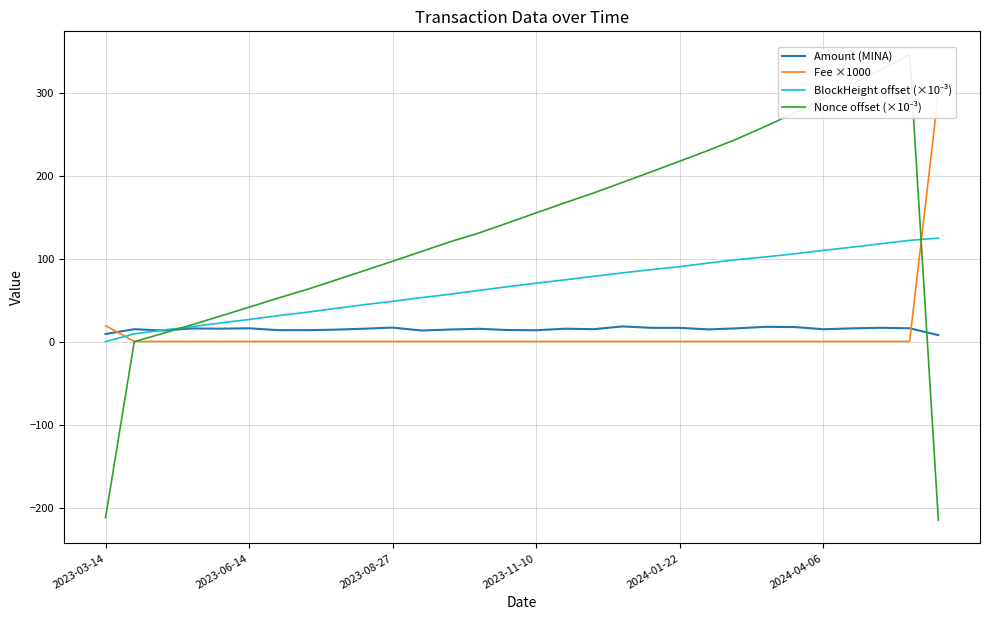

What is the value of the Nonce offset (×10⁻³) point at the 4th from the left?

21.0